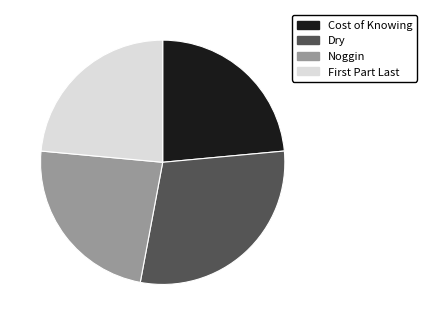

Approximately how many times larger is the value at Cost of Knowing compared to Noggin?

1.0